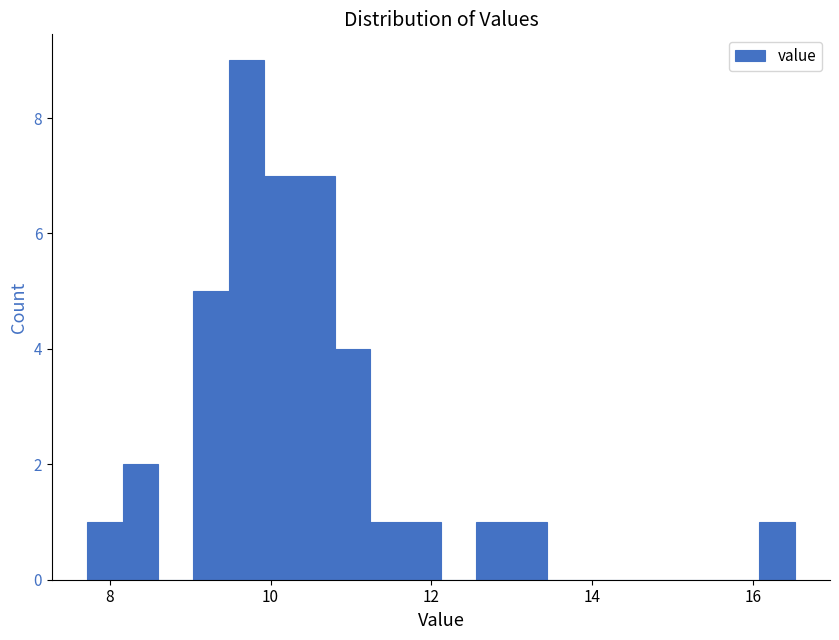

Around what value on the x-axis is the tallest bar? Give the approximate position of its centre, as read against the axis.

9.8